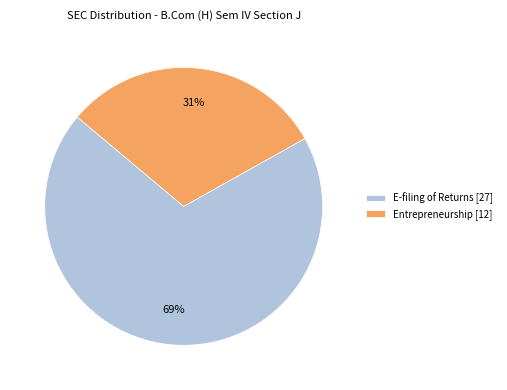

The Entrepreneurship [12] slice represents 23% of the pie. True or false?

False